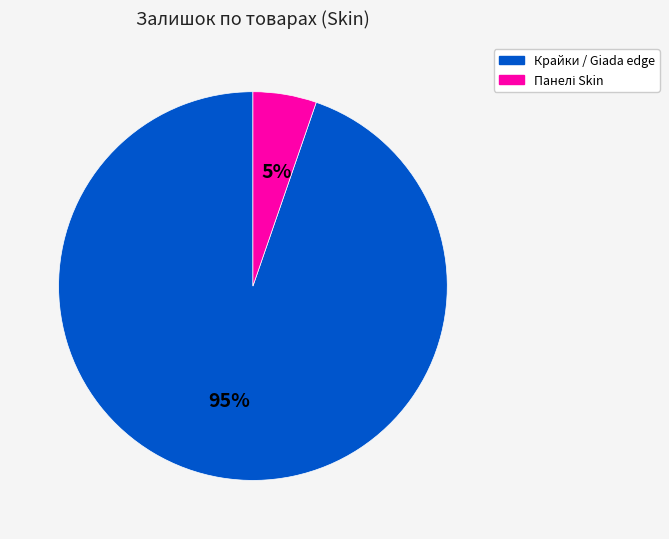

To the nearest percent, what is the average slice percentage?

50%